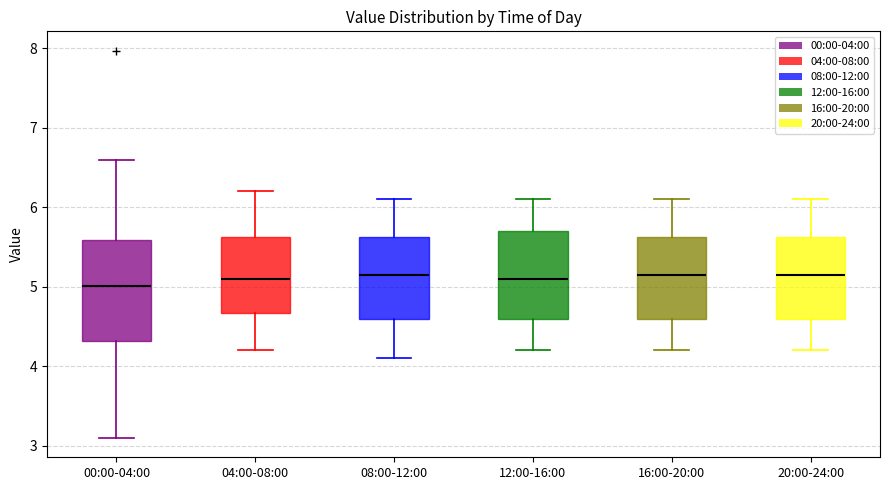

Reading left to right, read every box against the y-axis: the position of its median line, the range the box covers, and the ends of its whiskers. The values are not printed on the chart, so give them approximately, as read against the axis.

00:00-04:00: median 5.0, box 4.3 to 5.6, whiskers 3.1 to 6.6
04:00-08:00: median 5.1, box 4.7 to 5.6, whiskers 4.2 to 6.2
08:00-12:00: median 5.2, box 4.6 to 5.6, whiskers 4.1 to 6.1
12:00-16:00: median 5.1, box 4.6 to 5.7, whiskers 4.2 to 6.1
16:00-20:00: median 5.2, box 4.6 to 5.6, whiskers 4.2 to 6.1
20:00-24:00: median 5.2, box 4.6 to 5.6, whiskers 4.2 to 6.1